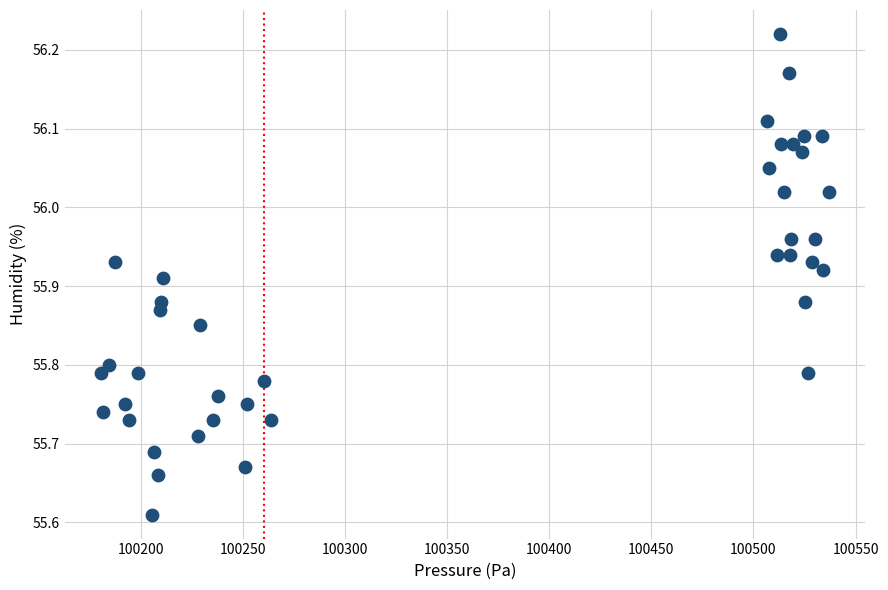

What is the range of X values (max minus min)?

356.5